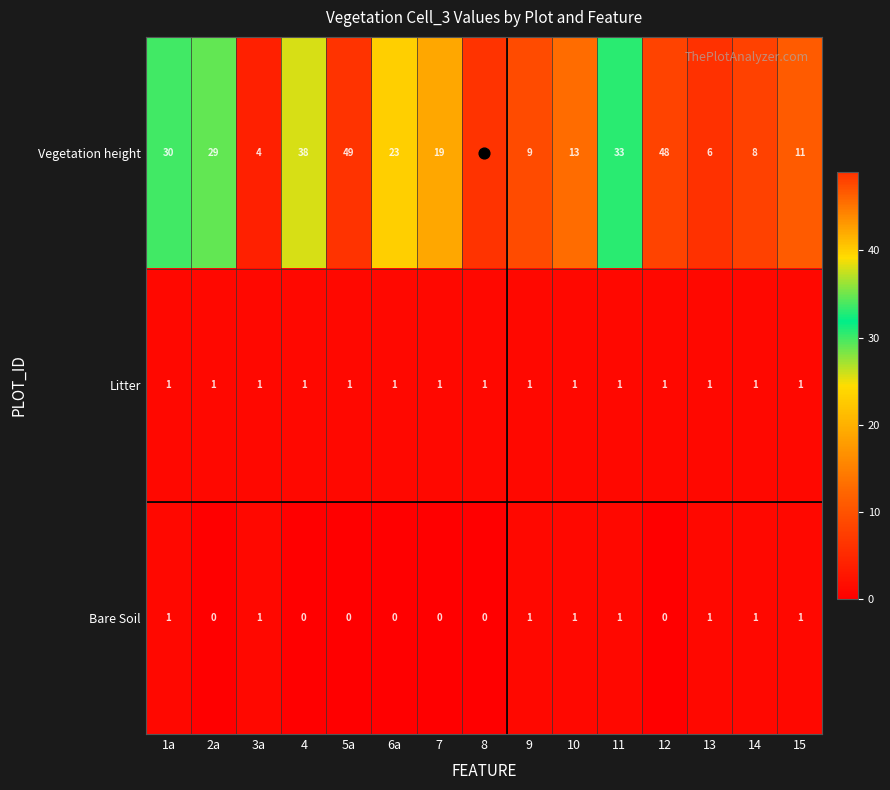

Is the value of Bare Soil at 10 greater than the value of Vegetation height at 4?

No